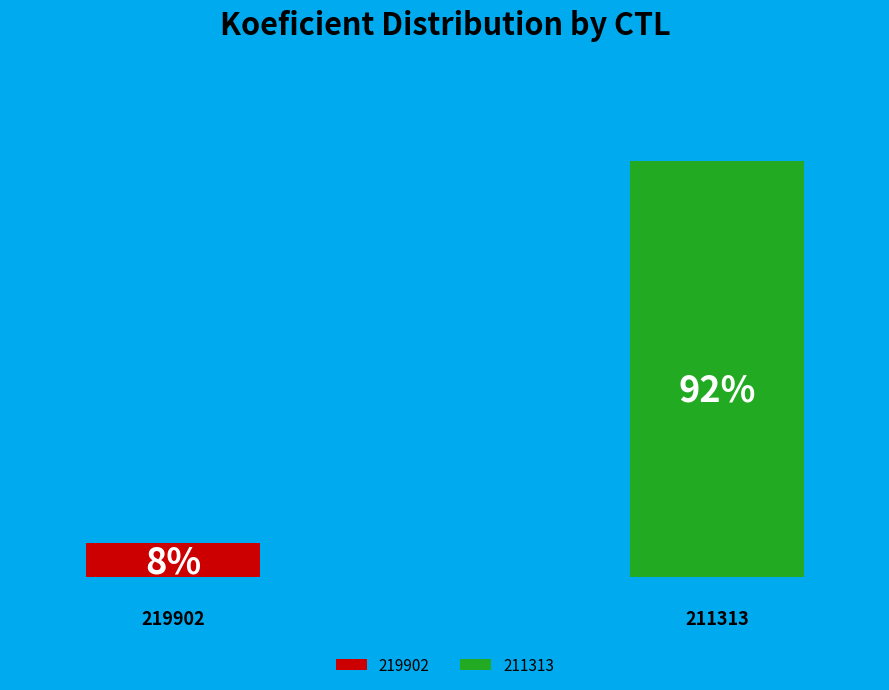

Does 211313 account for over 50% of the chart?

Yes